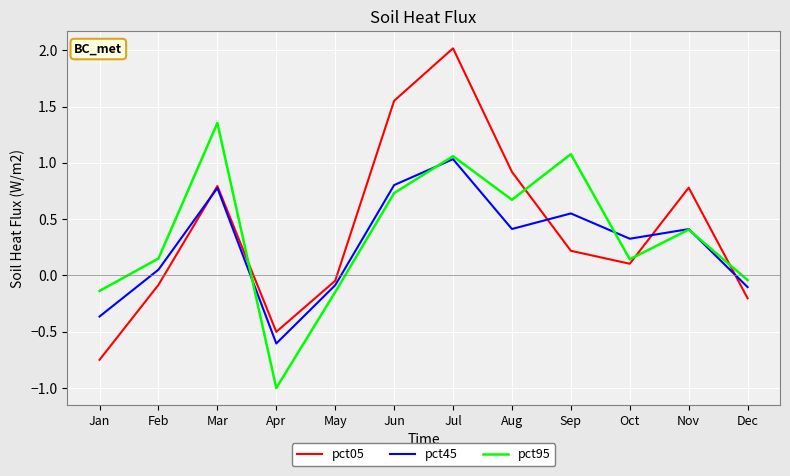

The value of pct45 at Jan is -0.2. True or false?

False